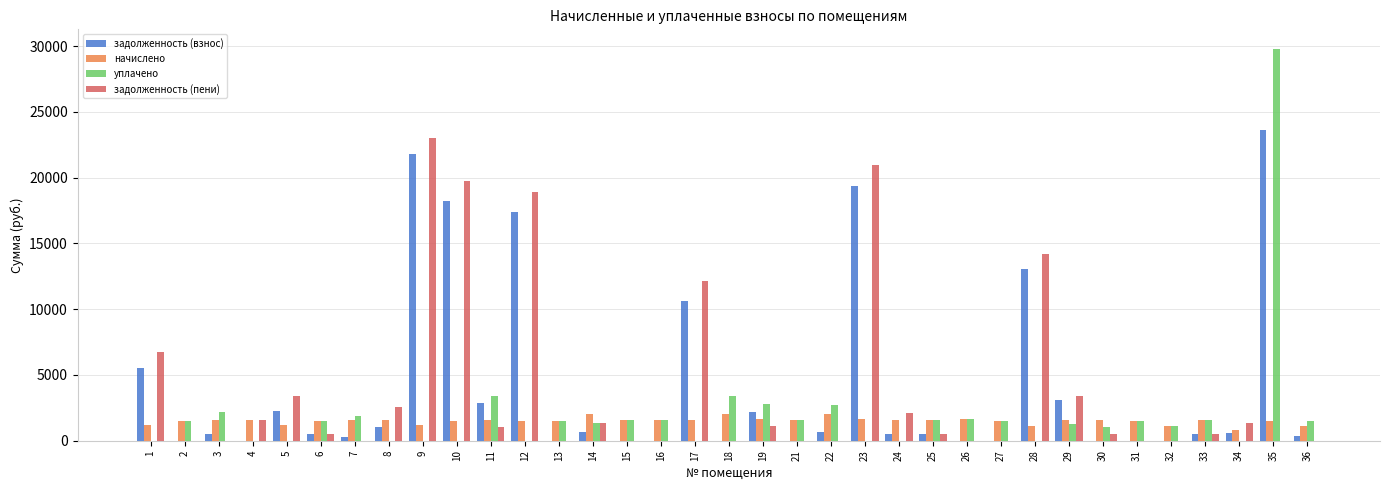

How many groups of bars are there?

35